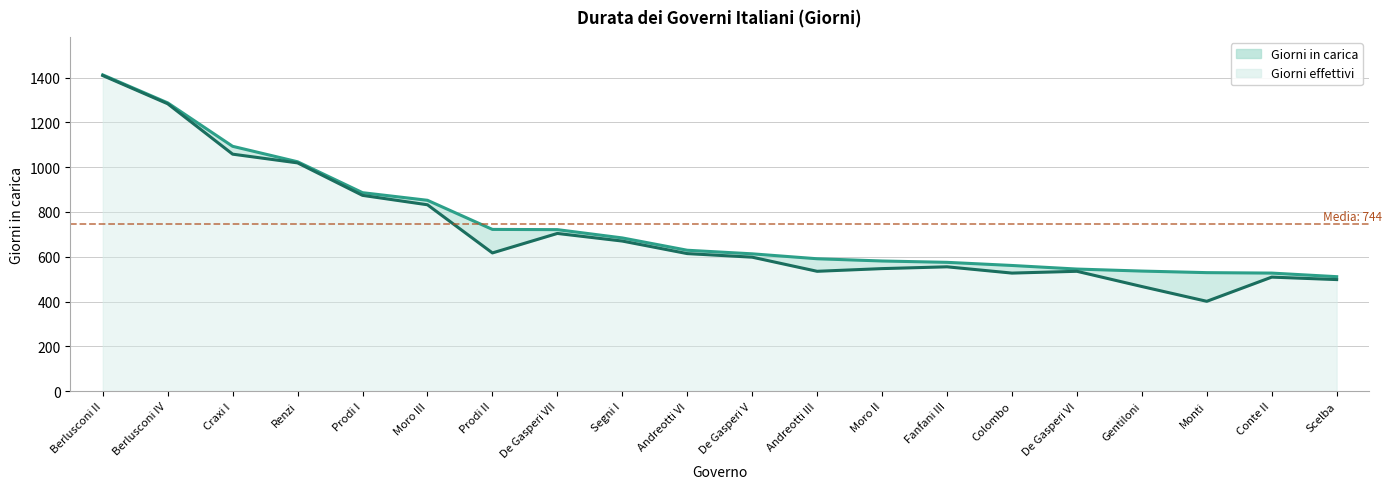

True or false: Giorni in carica and Giorni effettivi intersect in this chart.

False